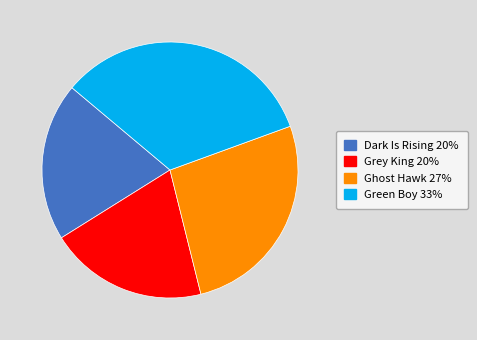

Do Green Boy 33% and Ghost Hawk 27% together represent more than half of the pie?

Yes